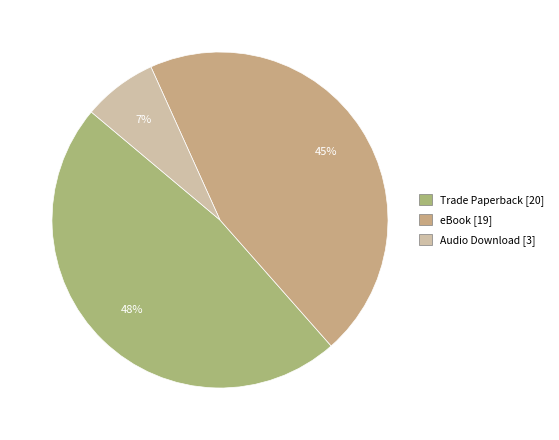

Is the sum of Trade Paperback and eBook greater than half?

Yes